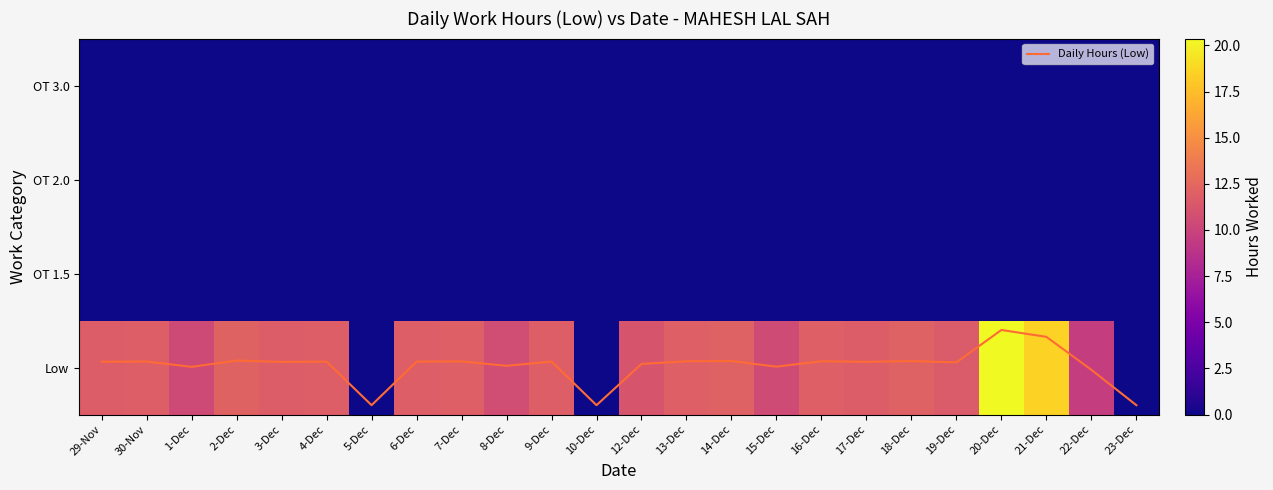

What is the maximum value for Low?

20.4